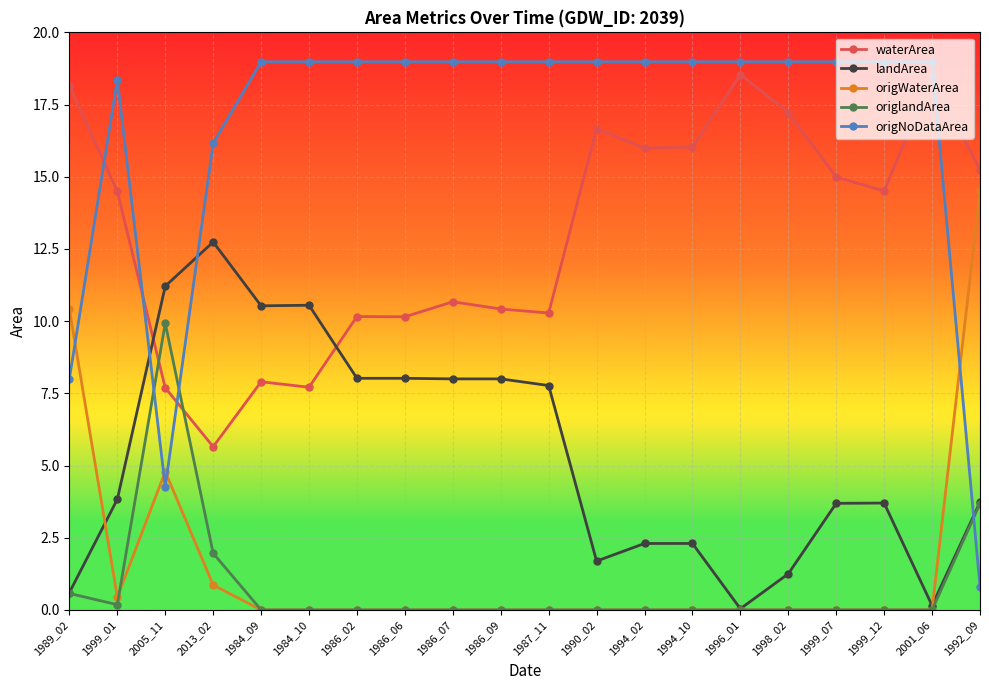

Is it true that origlandArea equals 0.0 at 1990_02?

True